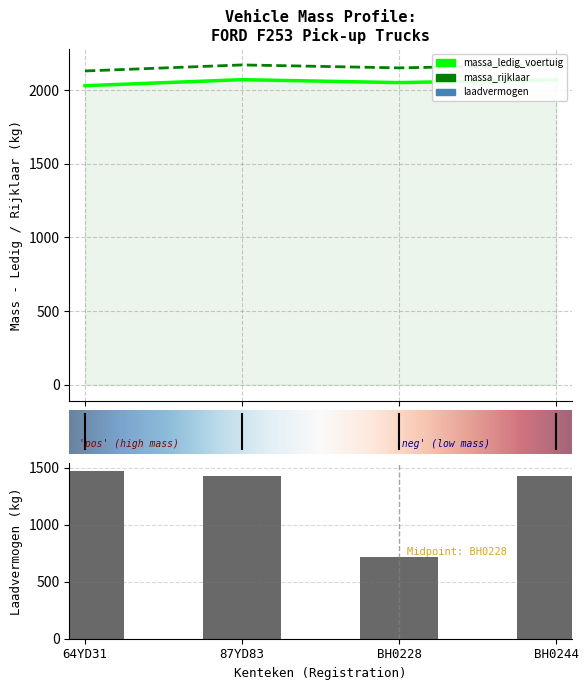

The value of massa_ledig_voertuig at 64YD31 is 1301. True or false?

False